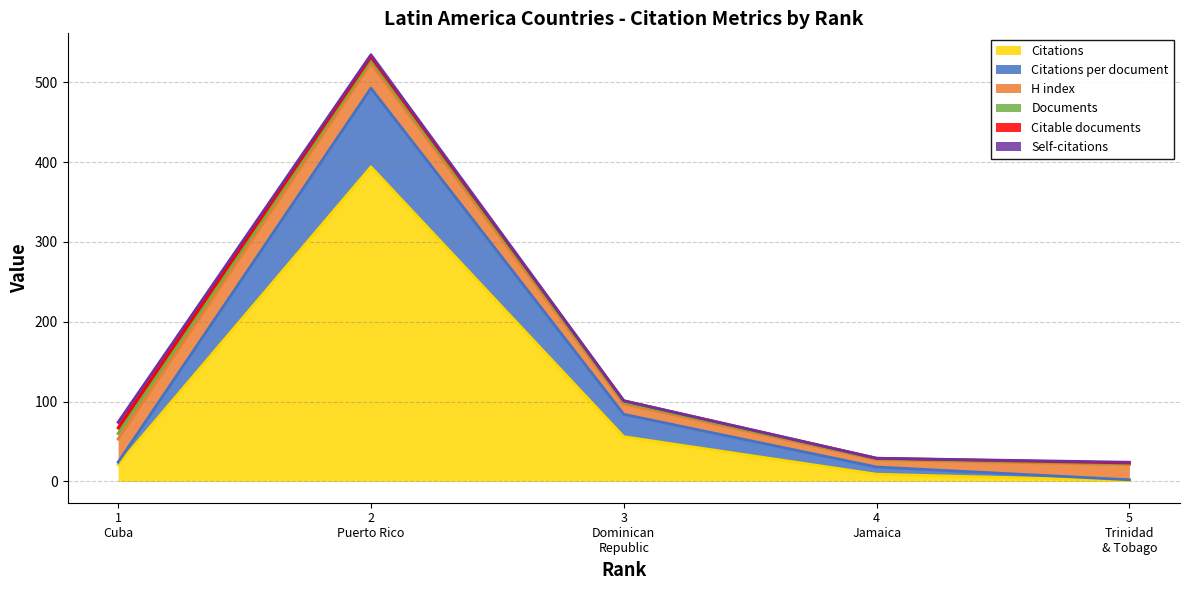

True or false: Citable documents and Citations intersect in this chart.

False